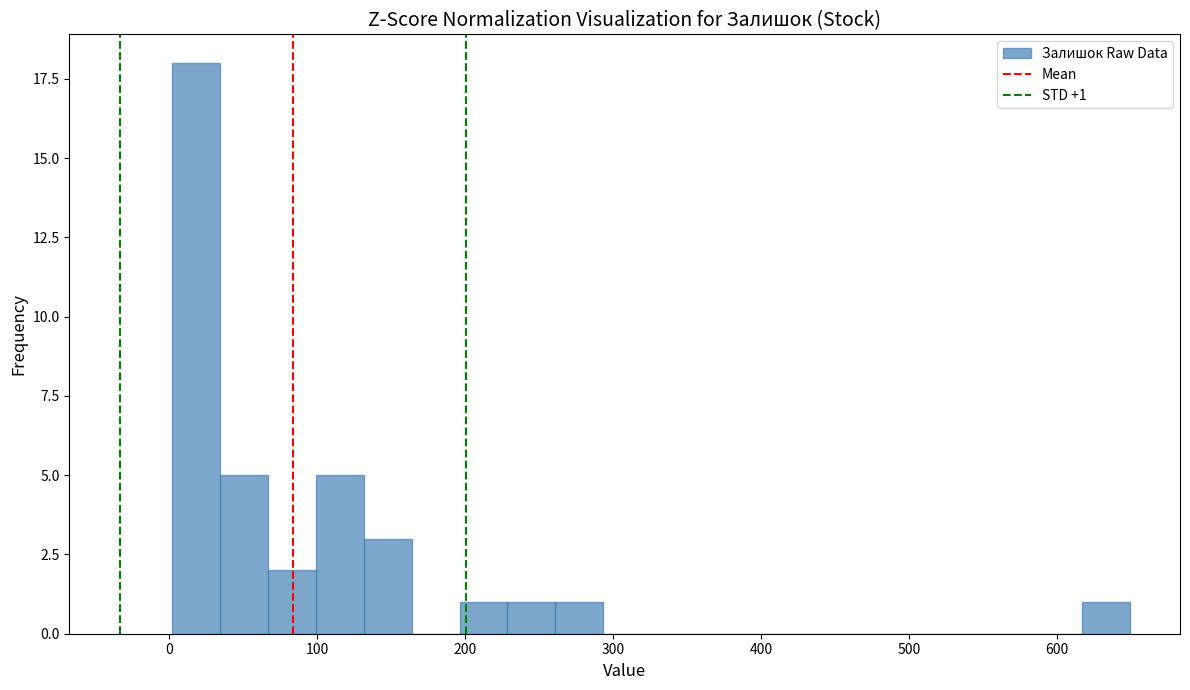

Around what value on the x-axis is the tallest bar? Give the approximate position of its centre, as read against the axis.

20